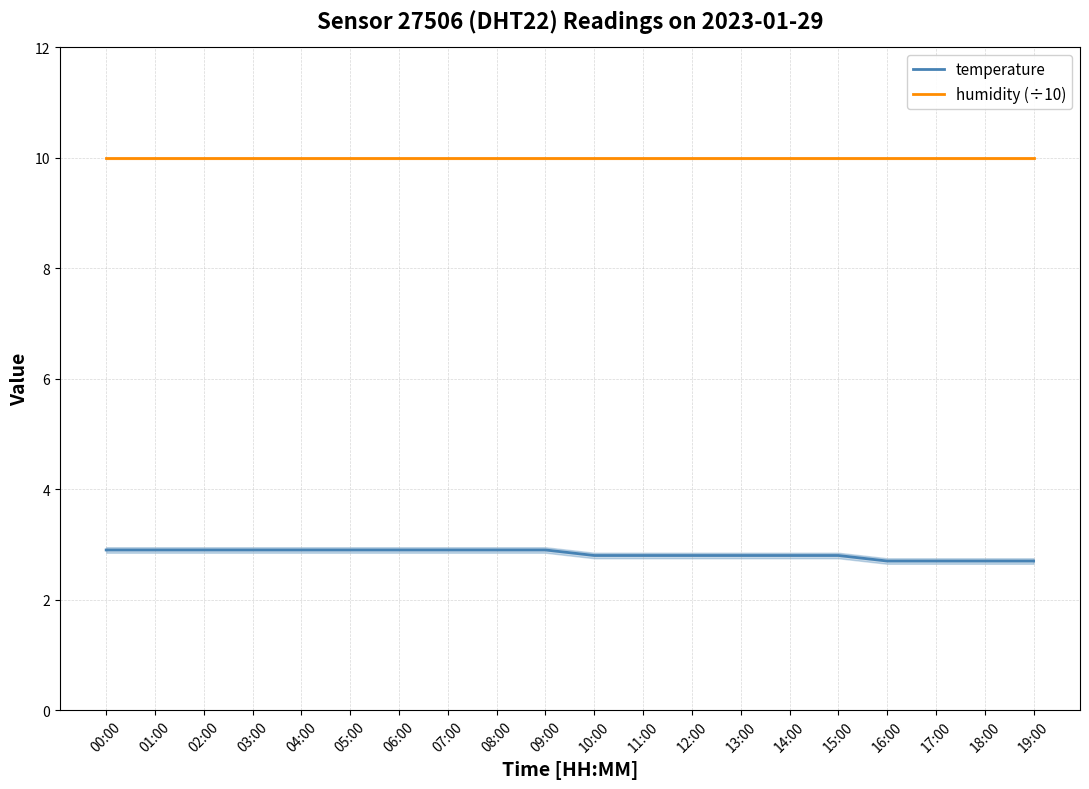

True or false: humidity (÷10) has more than 0 interior local peaks.

False